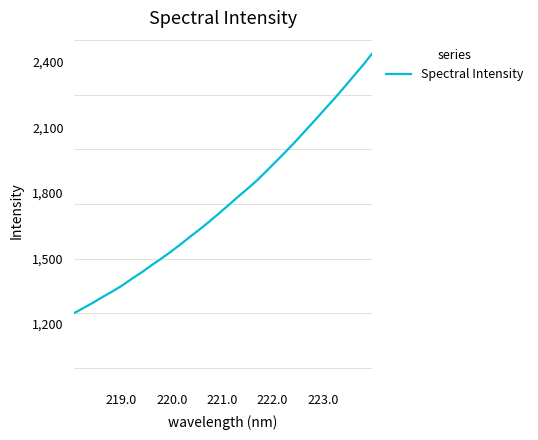

What is the difference between the maximum and minimum values?

1187.2